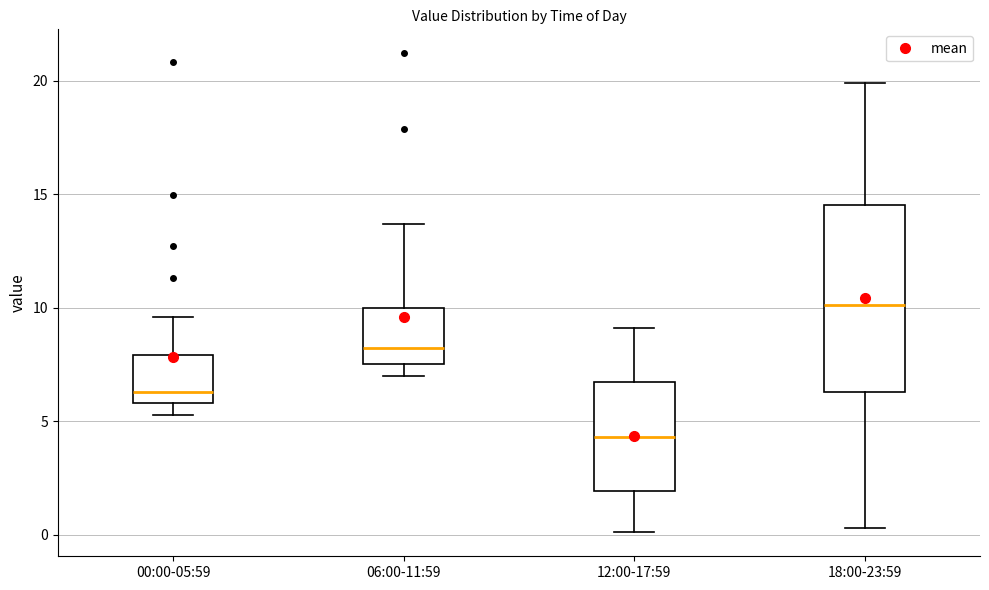

Which box's median line is the lowest?

12:00-17:59